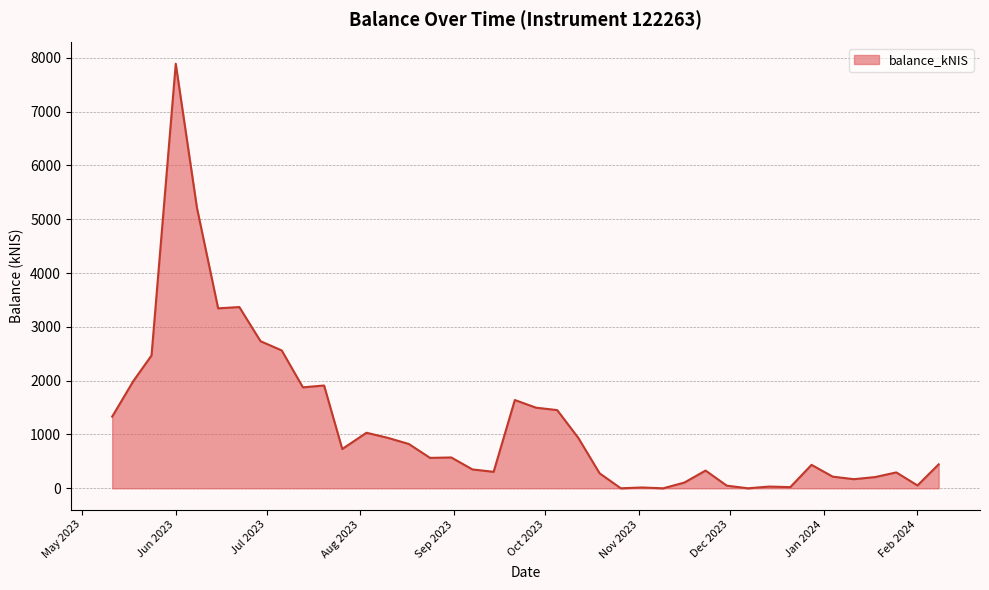

What is the maximum value shown in the chart?

7888.7